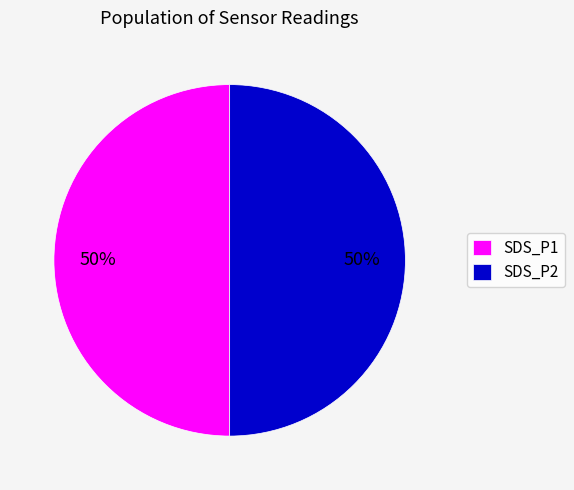

How many segments does this pie chart have?

2